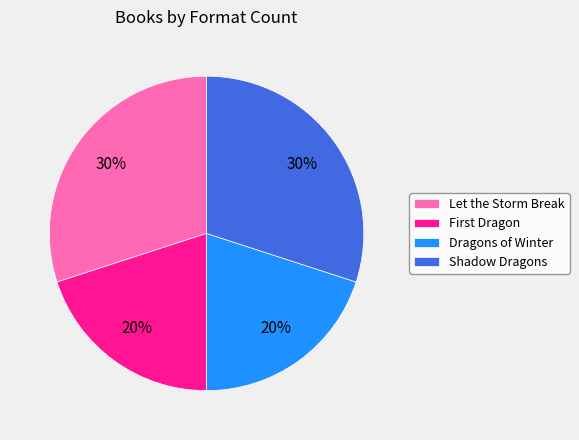

The Let the Storm Break slice represents 35% of the pie. True or false?

False